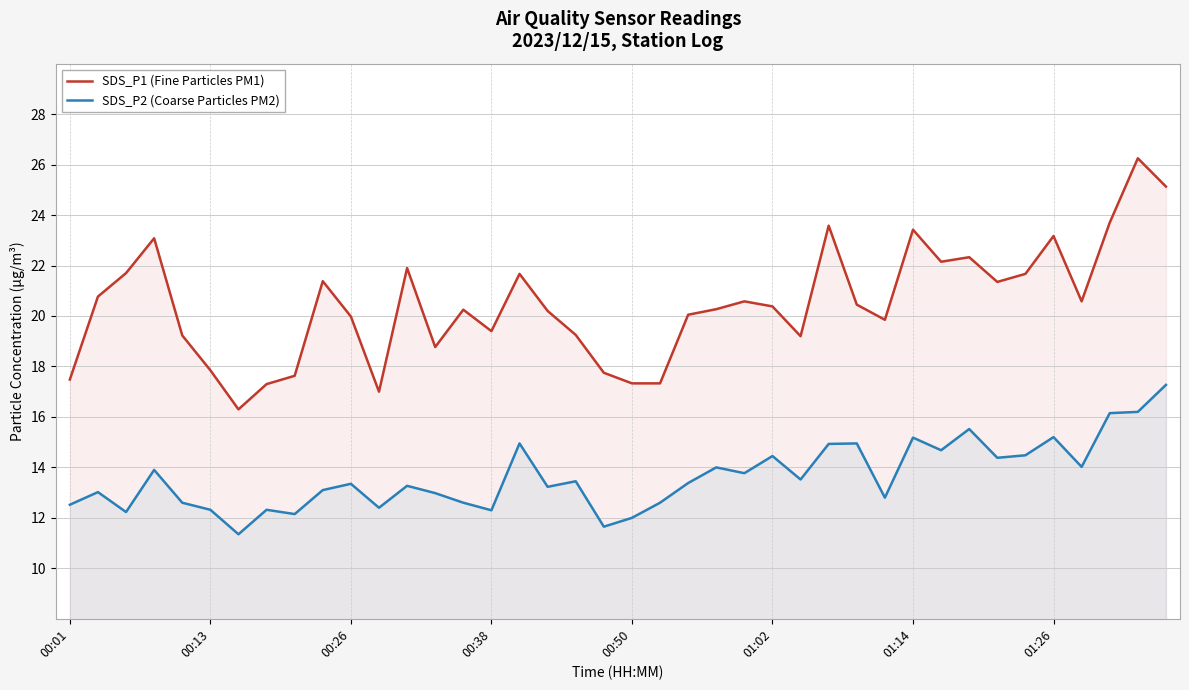

What is the minimum value for SDS_P1 (Fine Particles PM1)?

16.3